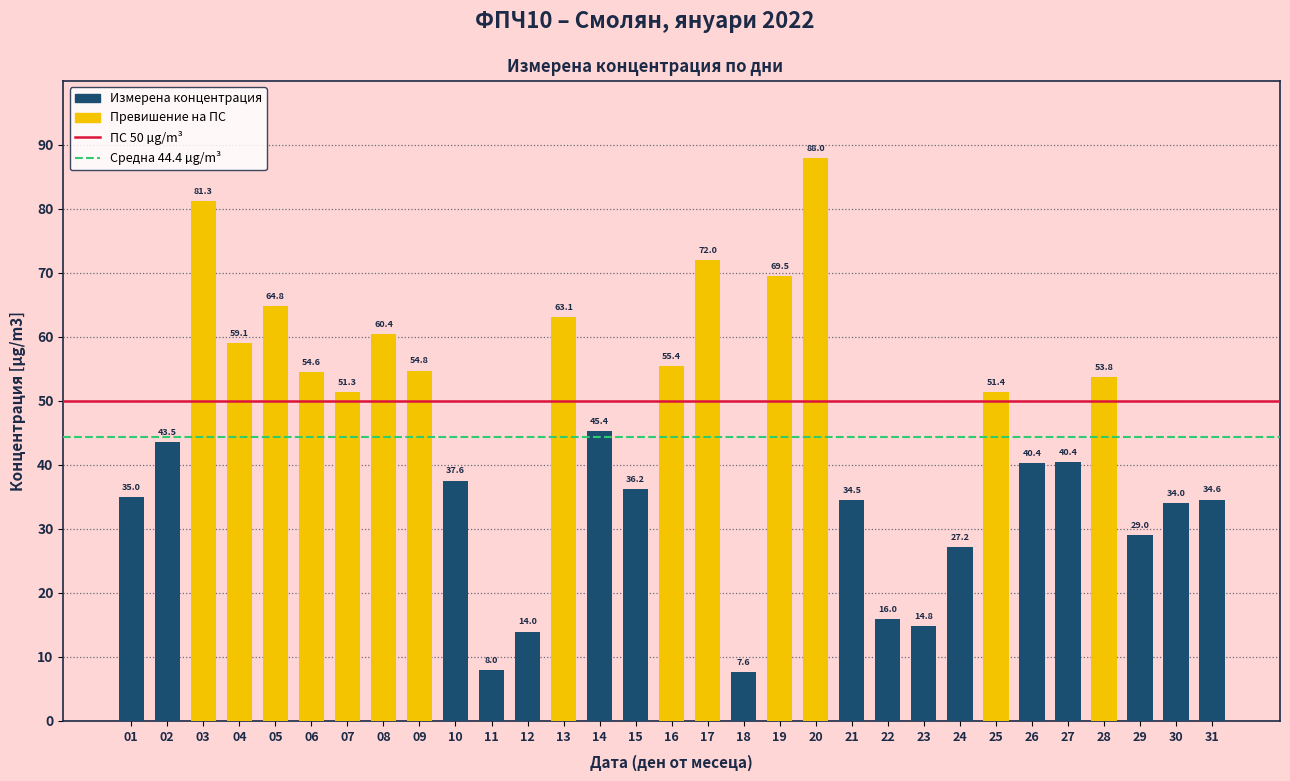

What is the minimum value shown in the chart?

7.6